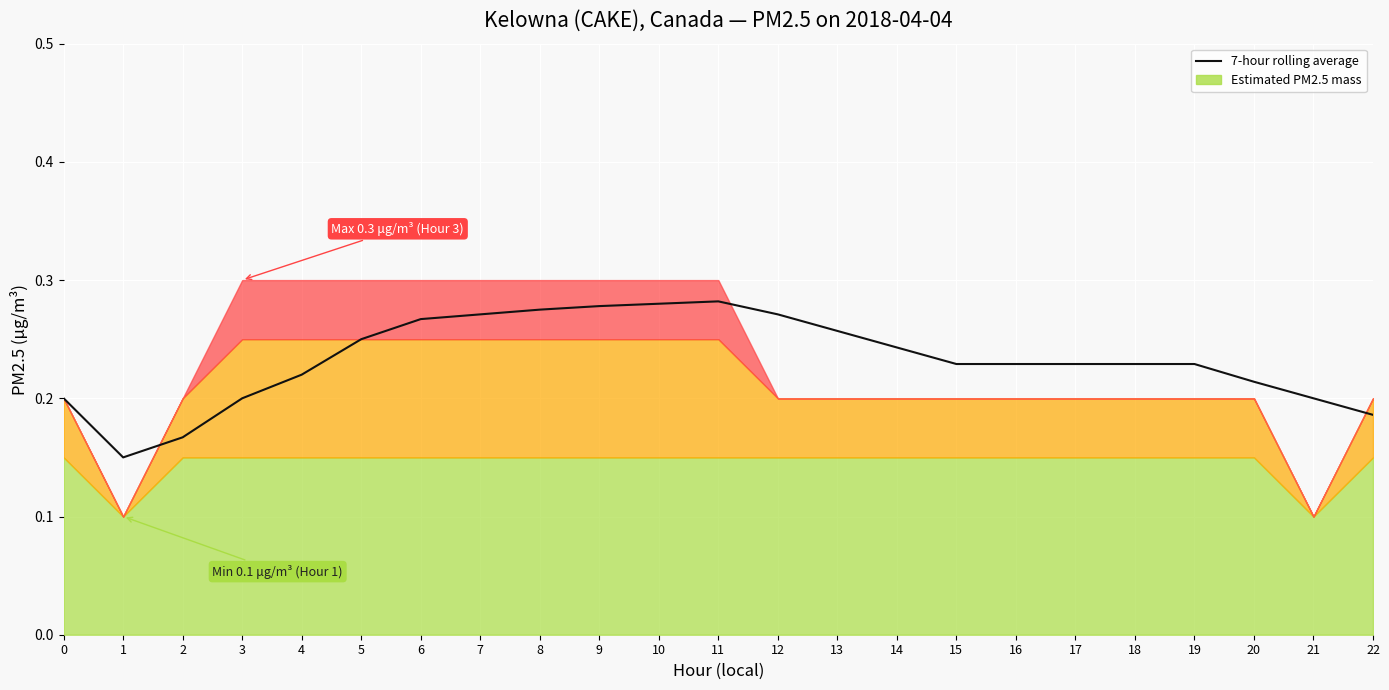

Rank the categories by value from lowest to highest.

1, 2, 22, 0, 3, 21, 20, 4, 15, 16, 17, 18, 19, 14, 5, 13, 6, 7, 12, 8, 9, 10, 11